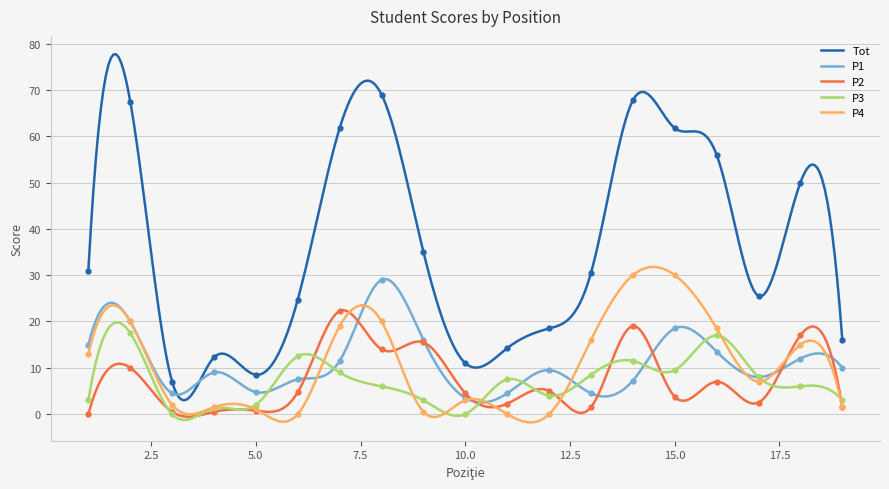

What is the highest value of the P4 series?

31.8